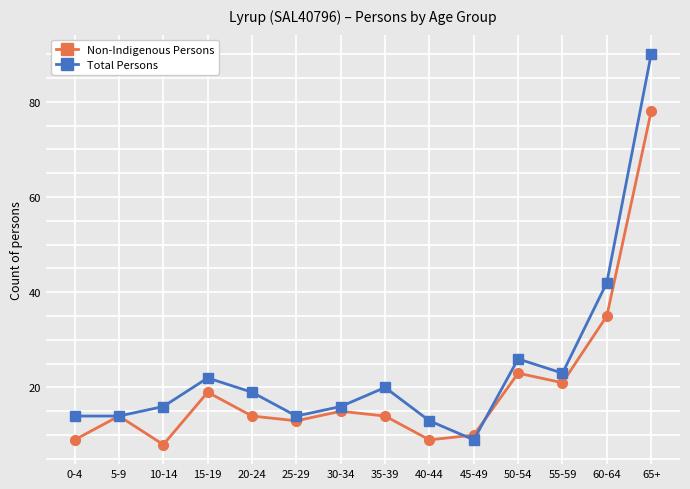

At which category is the sum across all series the highest?

65+